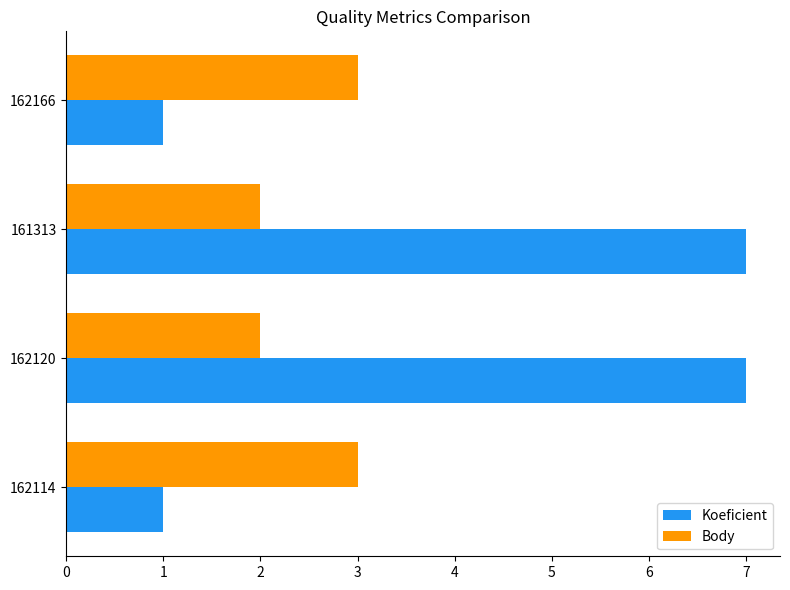

Which series has the widest spread of values?

Koeficient